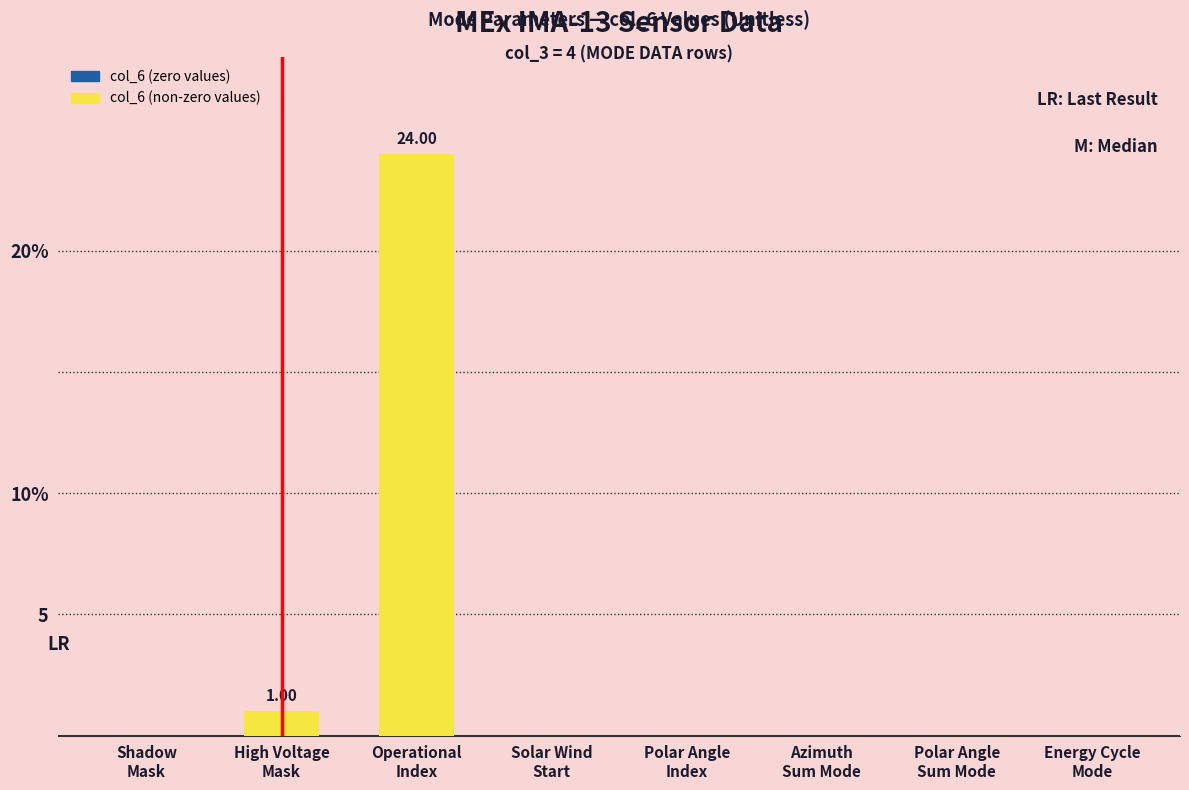

Reading left to right, transcribe all the data shown in this chart.

Shadow
Mask=0	High Voltage
Mask=1	Operational
Index=24	Solar Wind
Start=0	Polar Angle
Index=0	Azimuth
Sum Mode=0	Polar Angle
Sum Mode=0	Energy Cycle
Mode=0